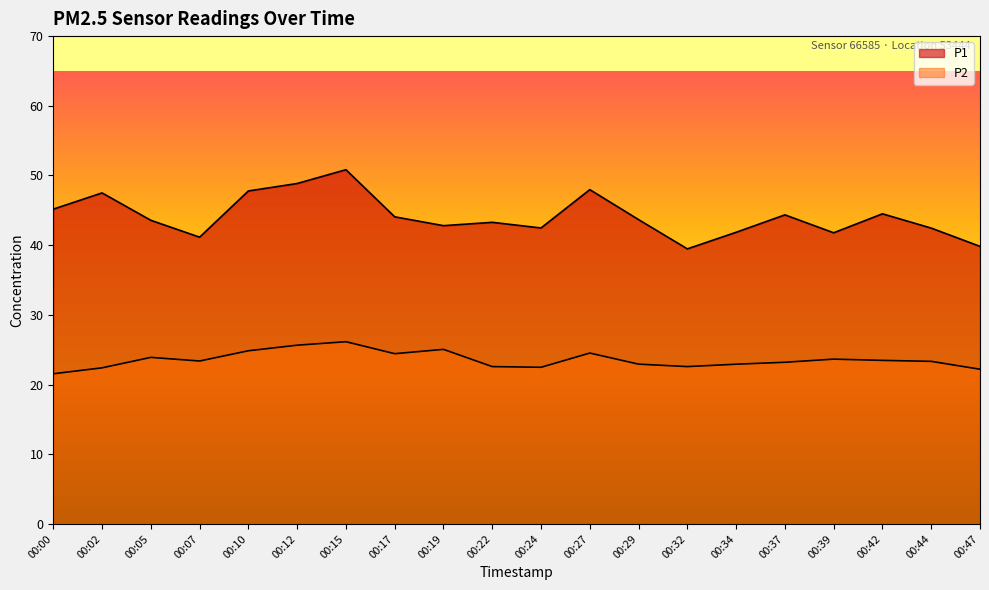

How many lines are shown in the chart?

2